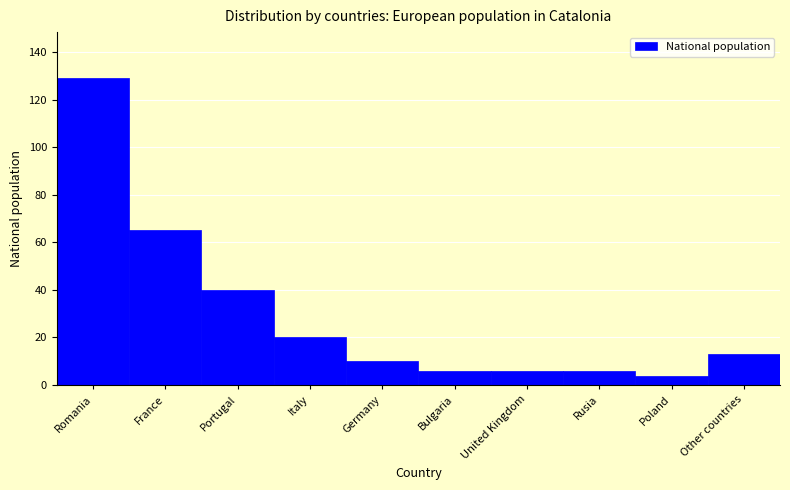

Reading right to left, what are all the values shown in this chart?

Other countries=13	Poland=4	Rusia=6	United Kingdom=6	Bulgaria=6	Germany=10	Italy=20	Portugal=40	France=65	Romania=129